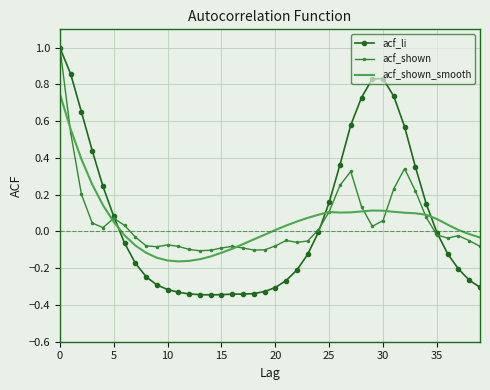

How many intersections are there between acf_shown_smooth and acf_shown?

7